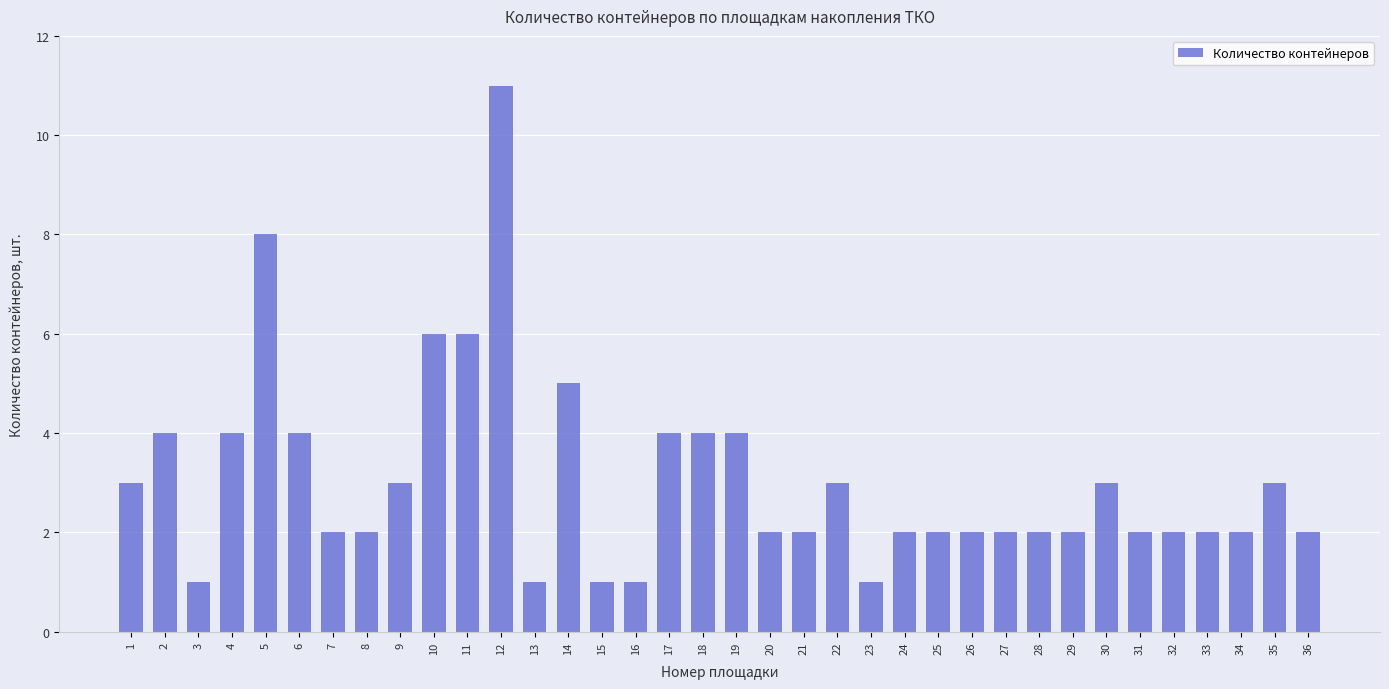

What is the value of the 21st bar from the left?

2